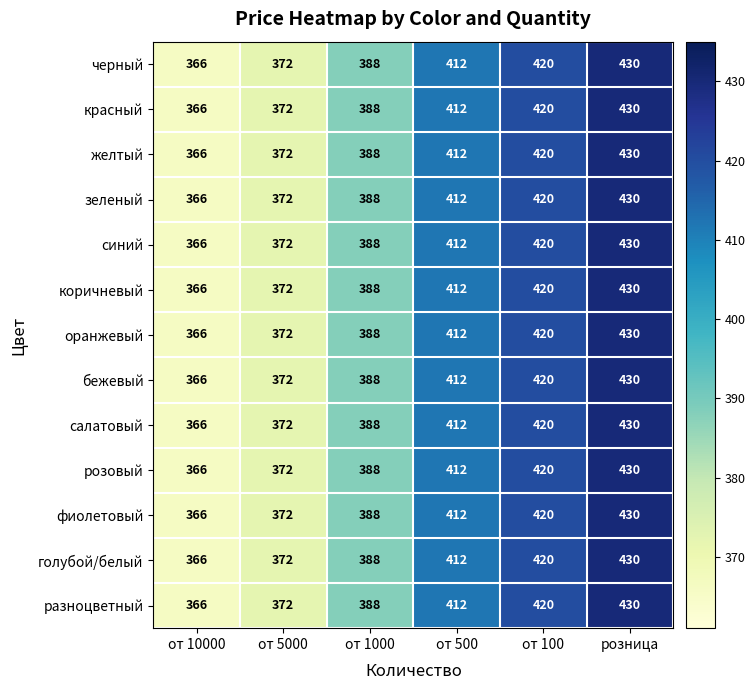

At how many categories does at least one series exceed 378?

4